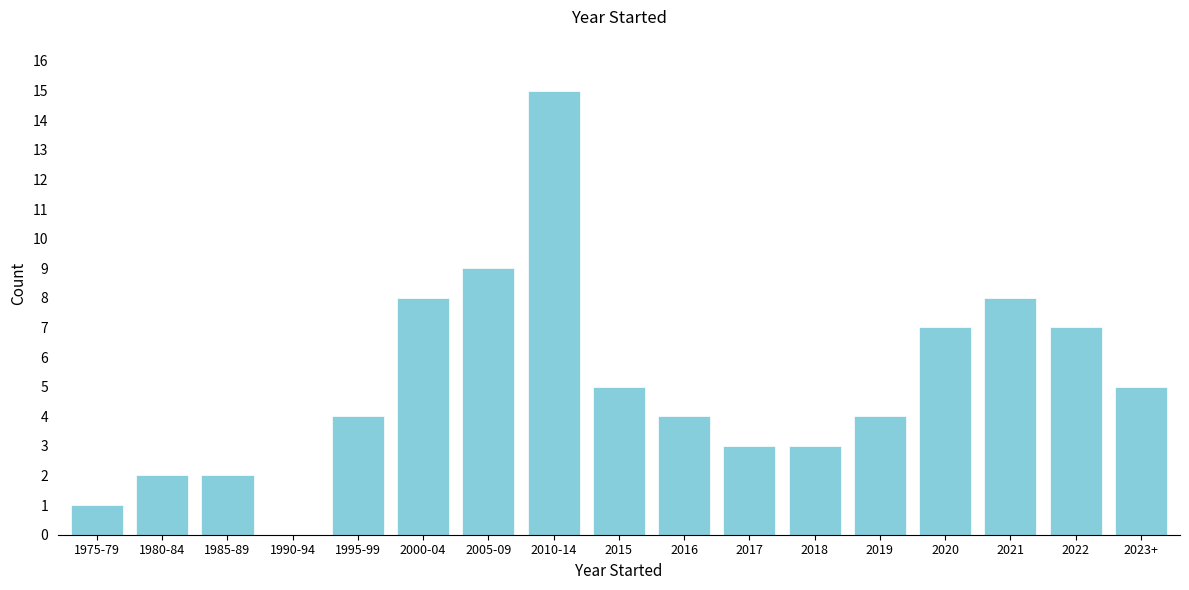

Reading left to right, what are all the values shown in this chart?

1975-79=1	1980-84=2	1985-89=2	1990-94=0	1995-99=4	2000-04=8	2005-09=9	2010-14=15	2015=5	2016=4	2017=3	2018=3	2019=4	2020=7	2021=8	2022=7	2023+=5